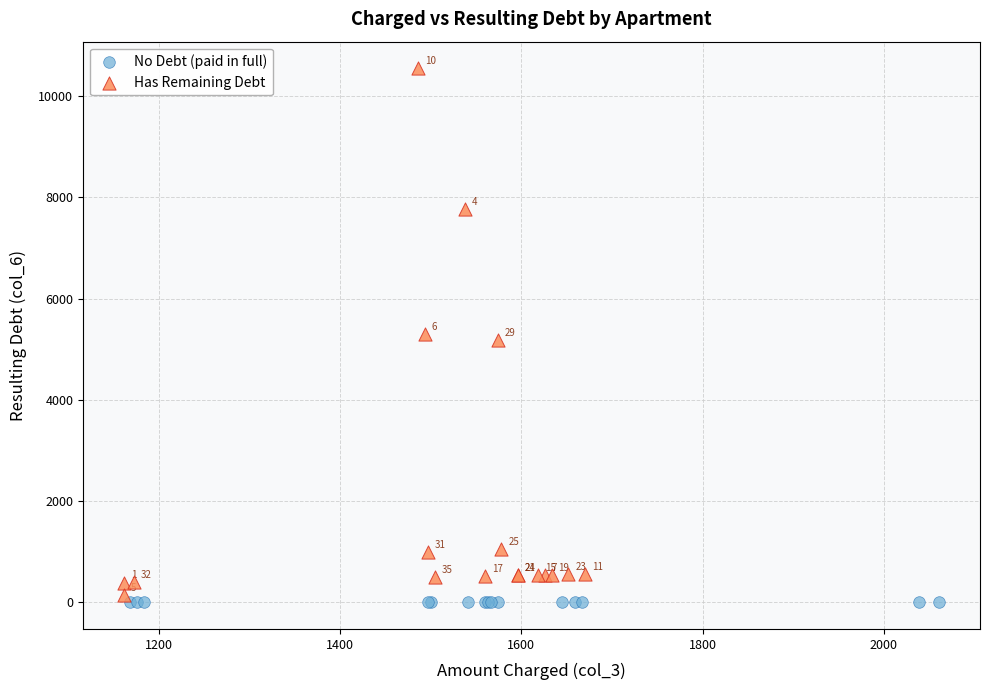

What are all the series names shown in the legend?

No Debt (paid in full), Has Remaining Debt